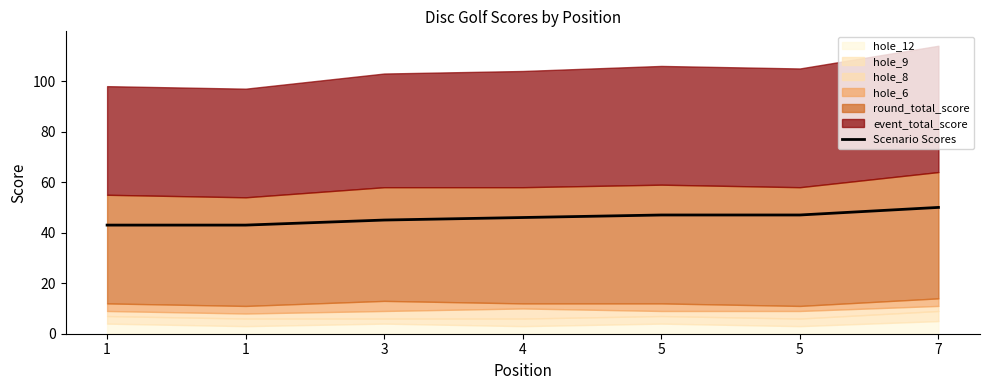

Does the chart have visible grid lines?

No